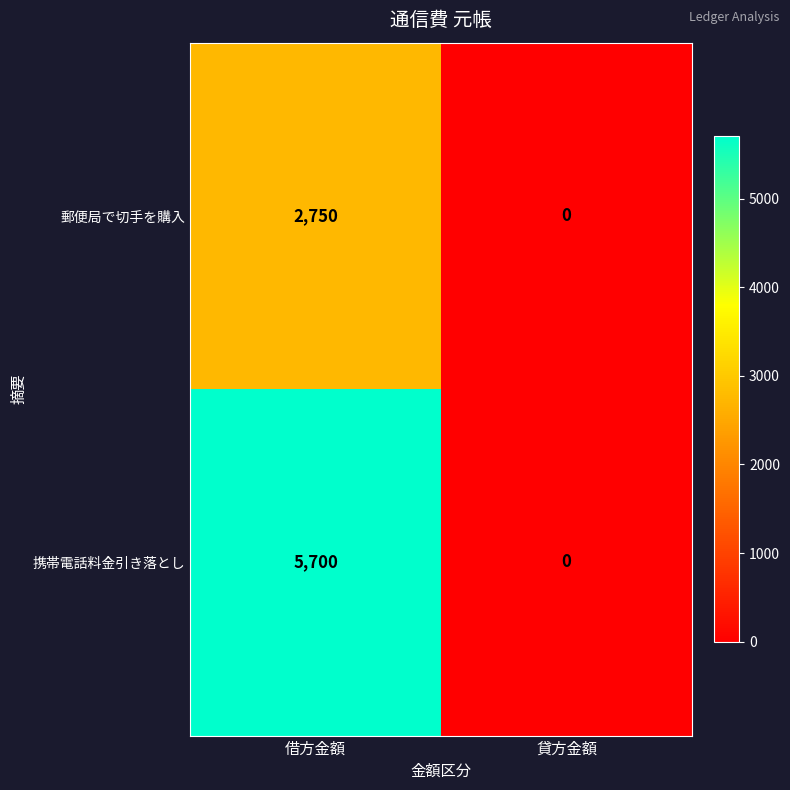

The 携帯電話料金引き落とし series shows 3689 at 貸方金額. True or false?

False